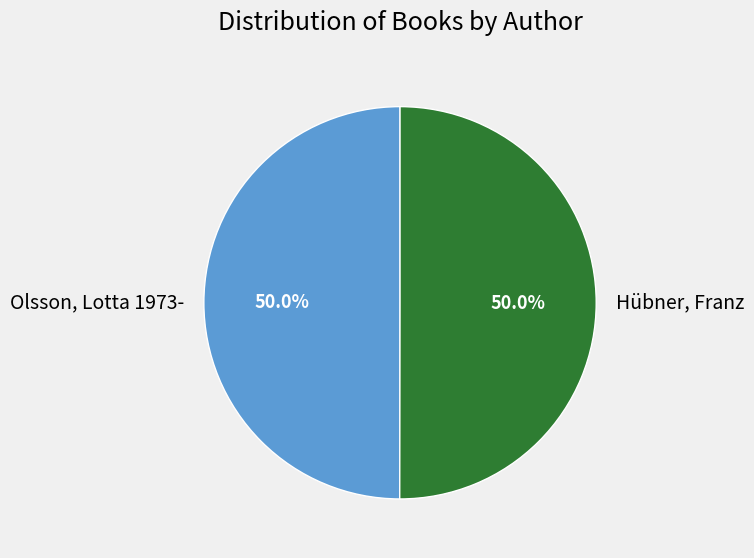

What is the ratio of the value at Olsson, Lotta 1973- to the value at Hübner, Franz?

1.0